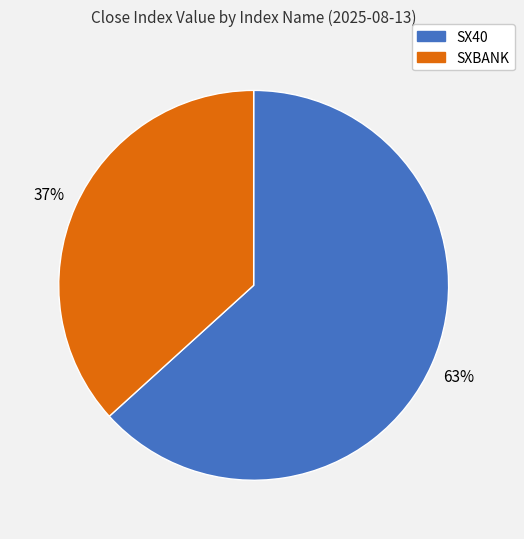

Do SX40 and SXBANK together represent more than half of the pie?

Yes